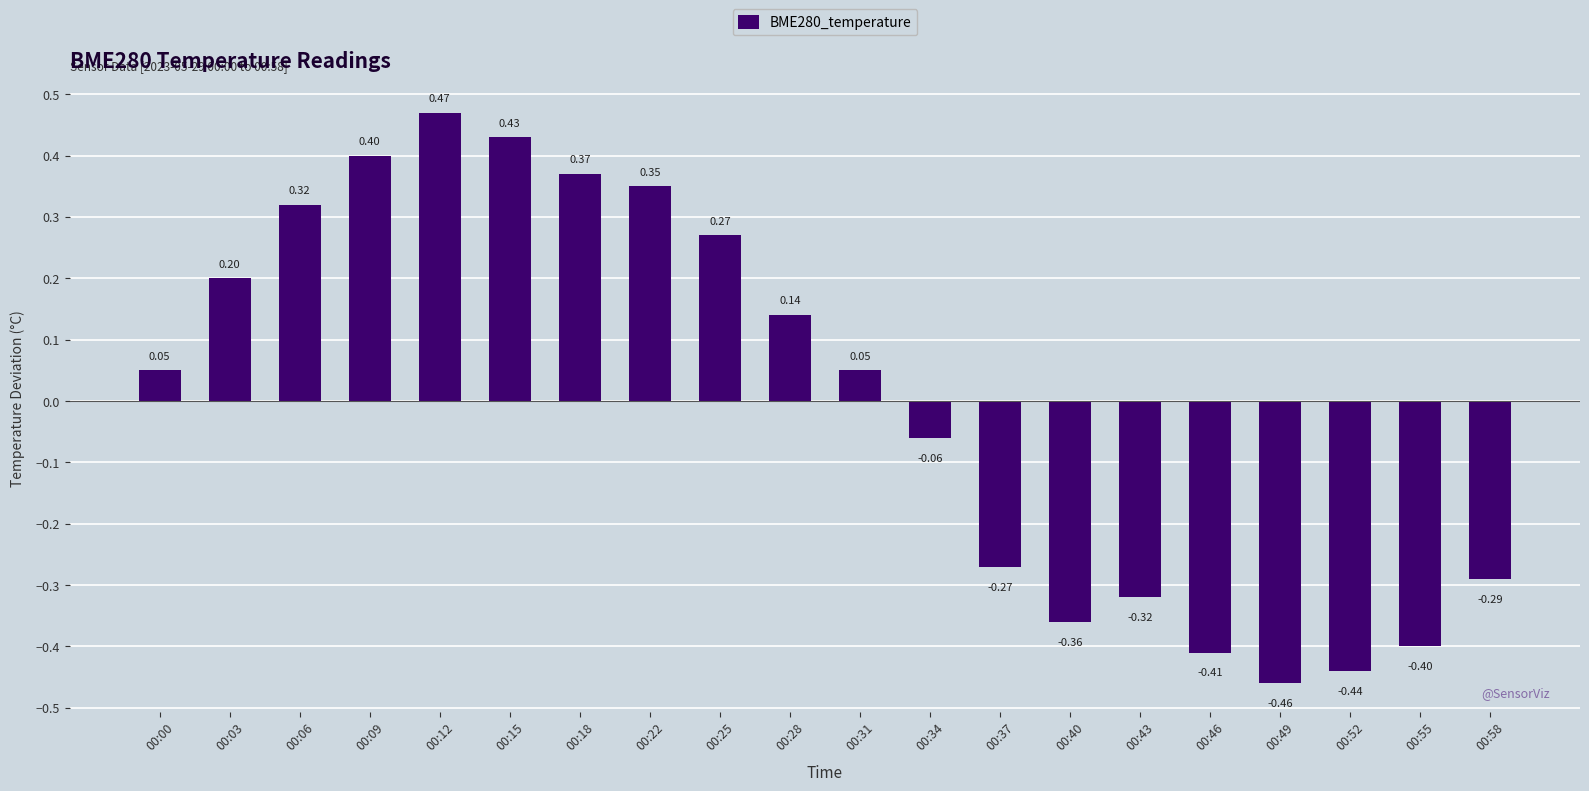

Between 00:28 and 00:52, which is larger?

00:28